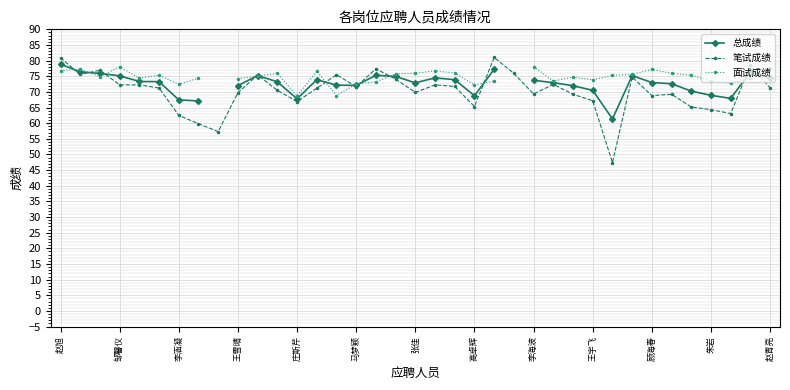

True or false: 面试成绩 and 笔试成绩 intersect in this chart.

True